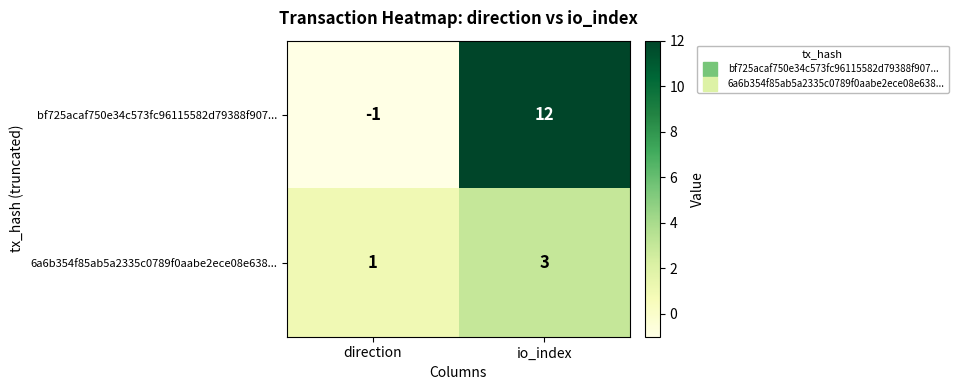

How many categories are shown in the chart?

2